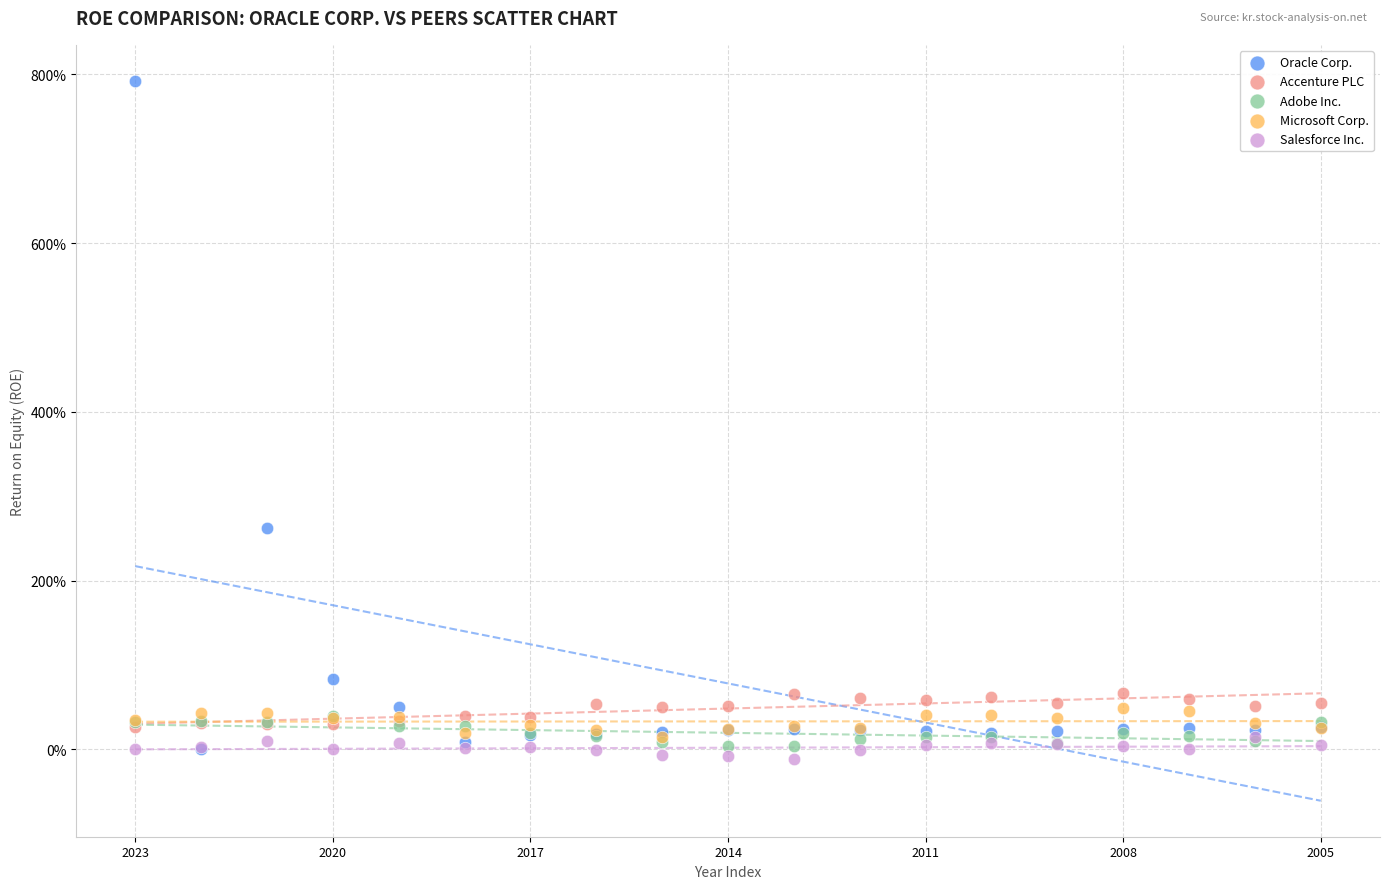

What are all the series names shown in the legend?

Oracle Corp., Accenture PLC, Adobe Inc., Microsoft Corp., Salesforce Inc.